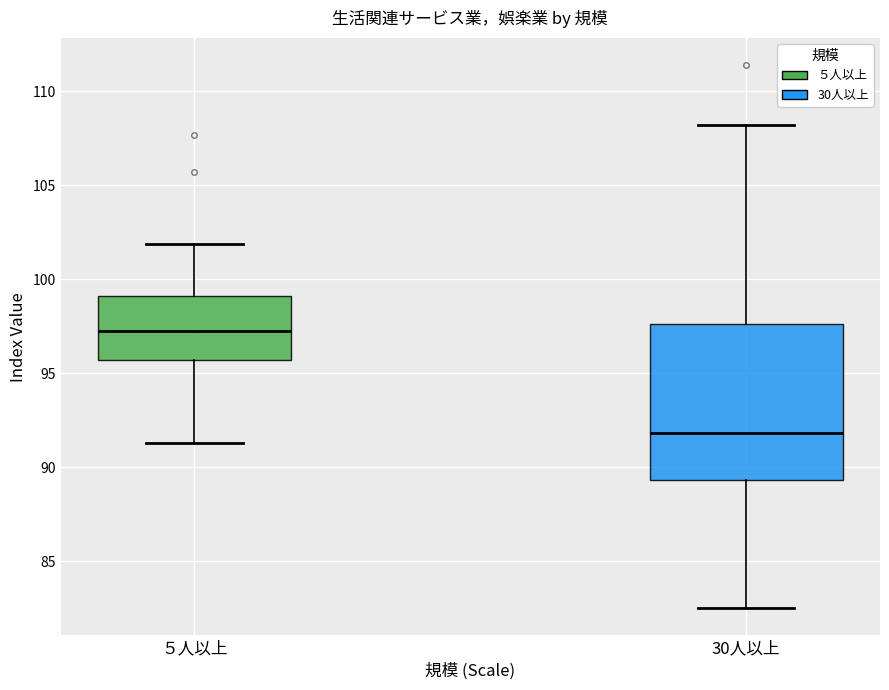

Comparing the boxes themselves (not the whiskers), which one is the tallest?

30人以上